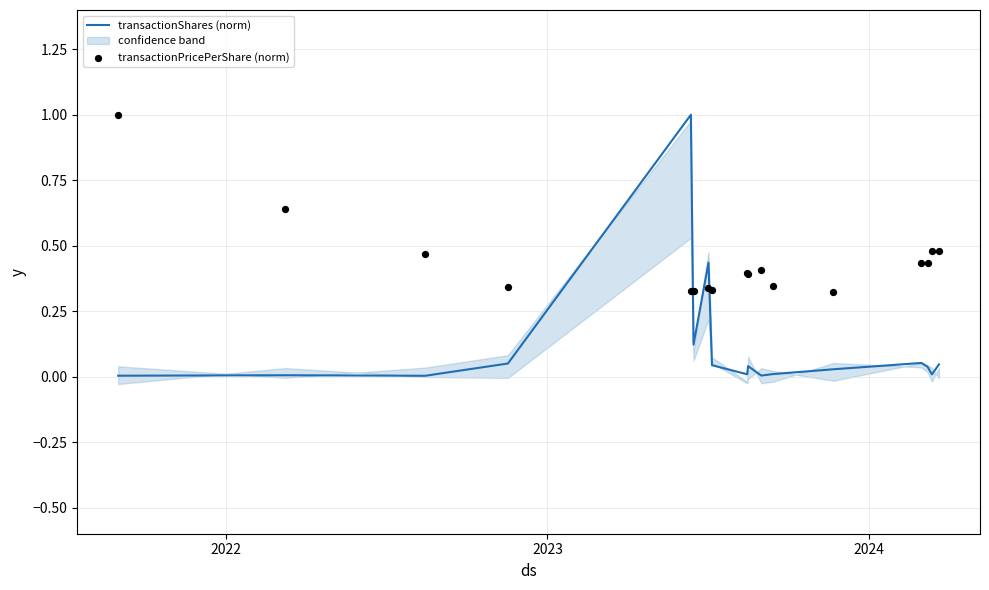

What is the highest value of the transactionShares (norm) series?

1.0